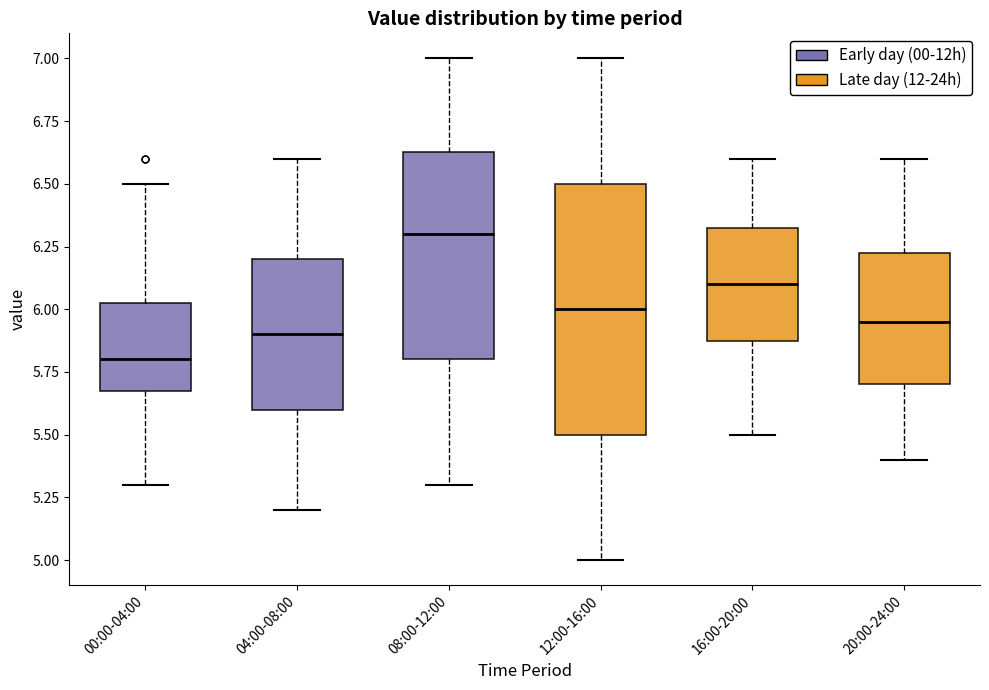

Where is the upper edge of the box for 12:00-16:00 on the y-axis? The values are not printed on the chart, so give them approximately, as read against the axis.

6.50